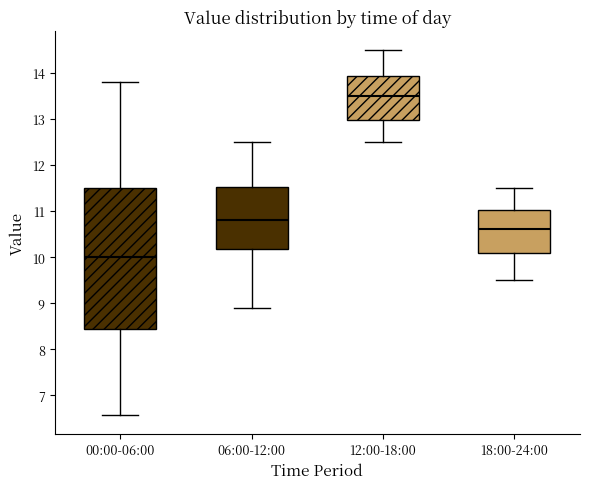

Reading left to right, read every box against the y-axis: the position of its median line, the range the box covers, and the ends of its whiskers. The values are not printed on the chart, so give them approximately, as read against the axis.

00:00-06:00: median 10.0, box 8.4 to 11.5, whiskers 6.6 to 13.8
06:00-12:00: median 10.8, box 10.2 to 11.5, whiskers 8.9 to 12.5
12:00-18:00: median 13.5, box 13.0 to 13.9, whiskers 12.5 to 14.5
18:00-24:00: median 10.6, box 10.1 to 11.0, whiskers 9.5 to 11.5